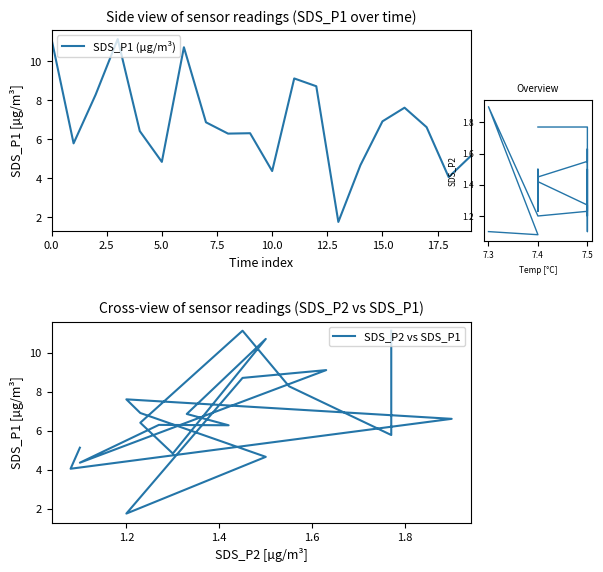

How many lines are shown in the chart?

3